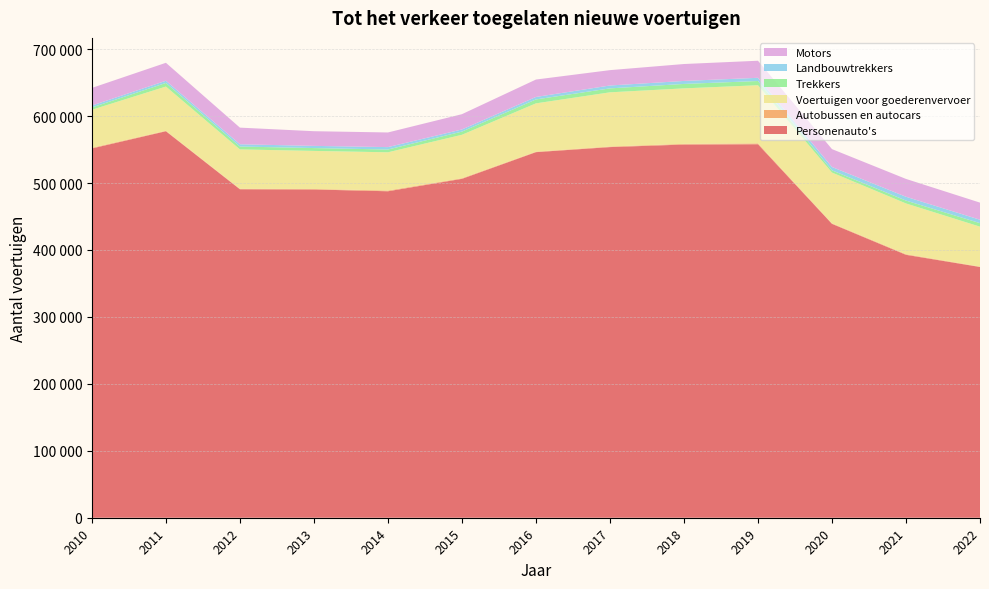

Reading left to right, transcribe all the data shown in this chart.

Personenauto's: 551661	577382	490711	490369	487711	506284	546142	553692	557487	557970	439038	392769	374597
Autobussen en autocars: 1020	717	702	765	1142	925	714	871	1062	1313	792	944	595
Voertuigen voor goederenvervoer: 56793	66037	58803	56850	57057	64853	72173	80943	82864	86805	75810	75786	59619
Trekkers: 3409	5355	4315	4261	4177	4781	5872	5904	6629	6341	3311	4278	5253
Landbouwtrekkers: 2860	3283	3377	3252	3588	3185	3689	4300	4470	4764	4990	5709	5108
Motors: 26343	26845	24864	21926	21872	22829	26015	22948	25281	25503	26727	26645	25563